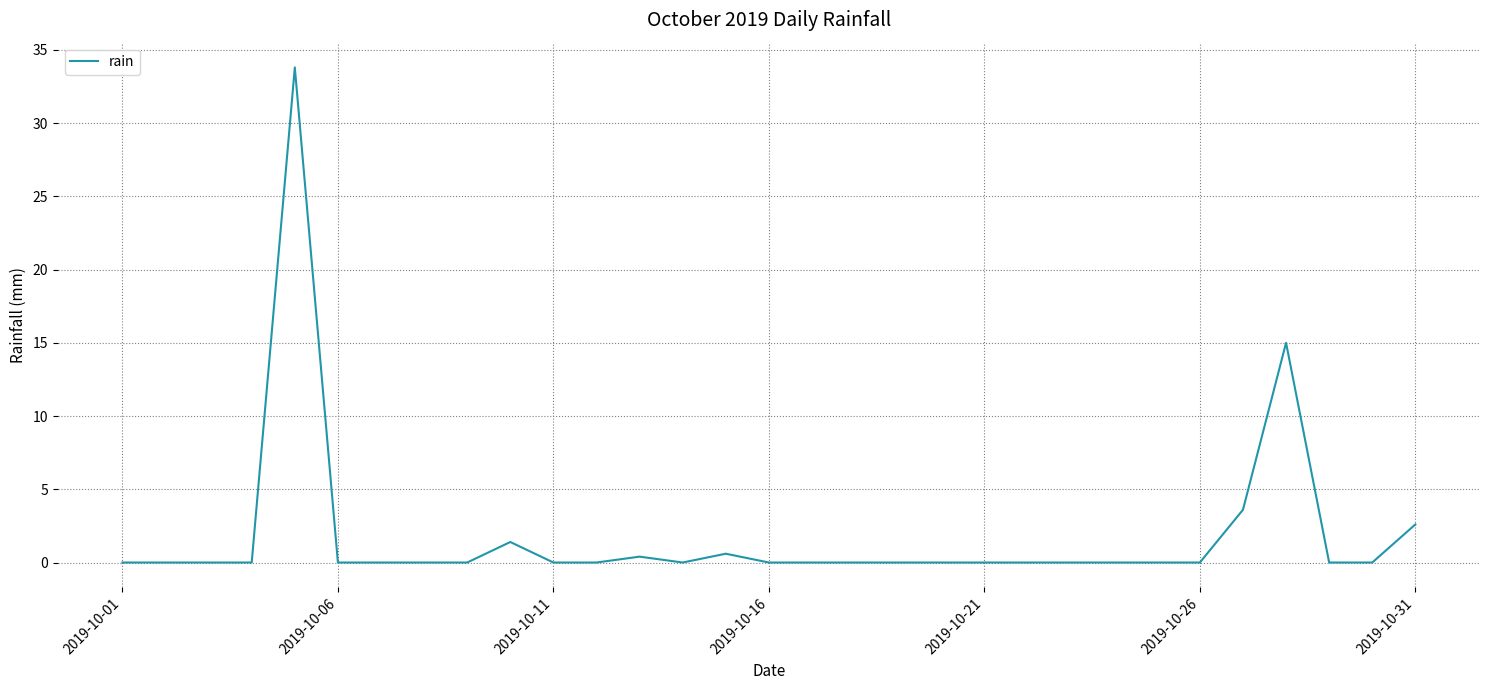

What is the greatest value displayed?

33.8